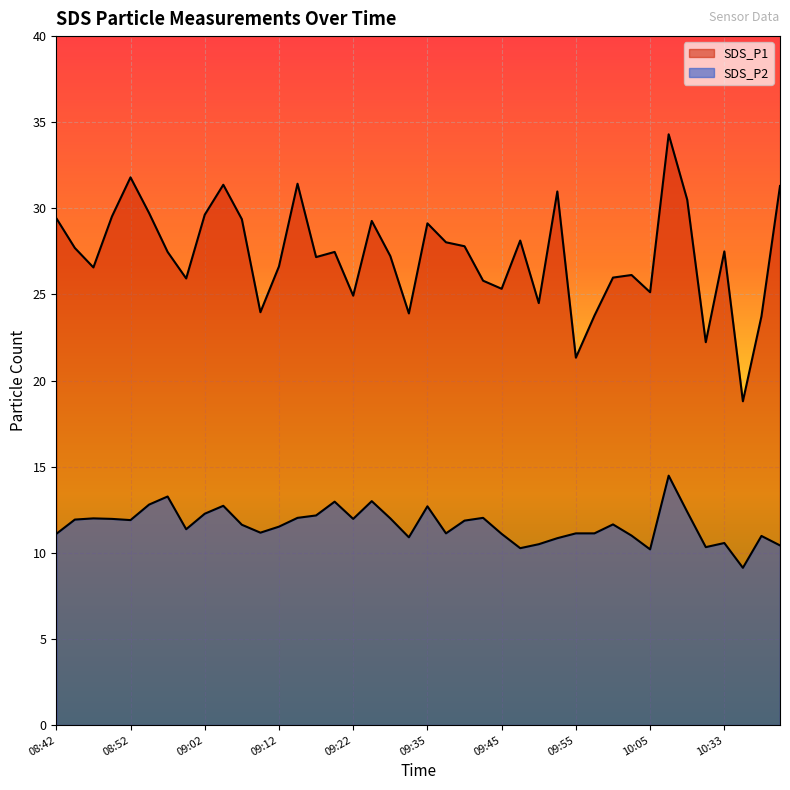

What is the maximum value for SDS_P1?

34.3